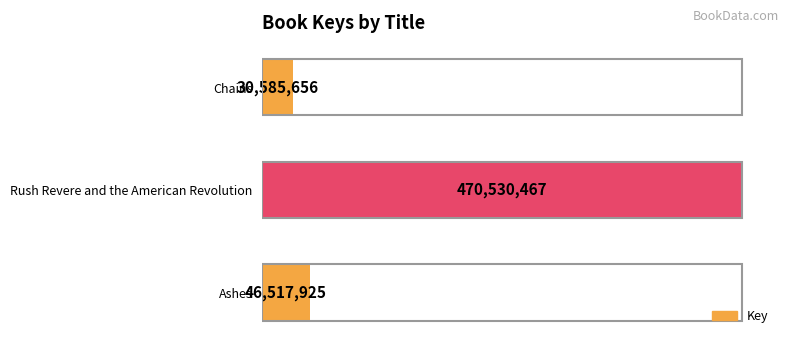

Does the chart contain any negative values?

No